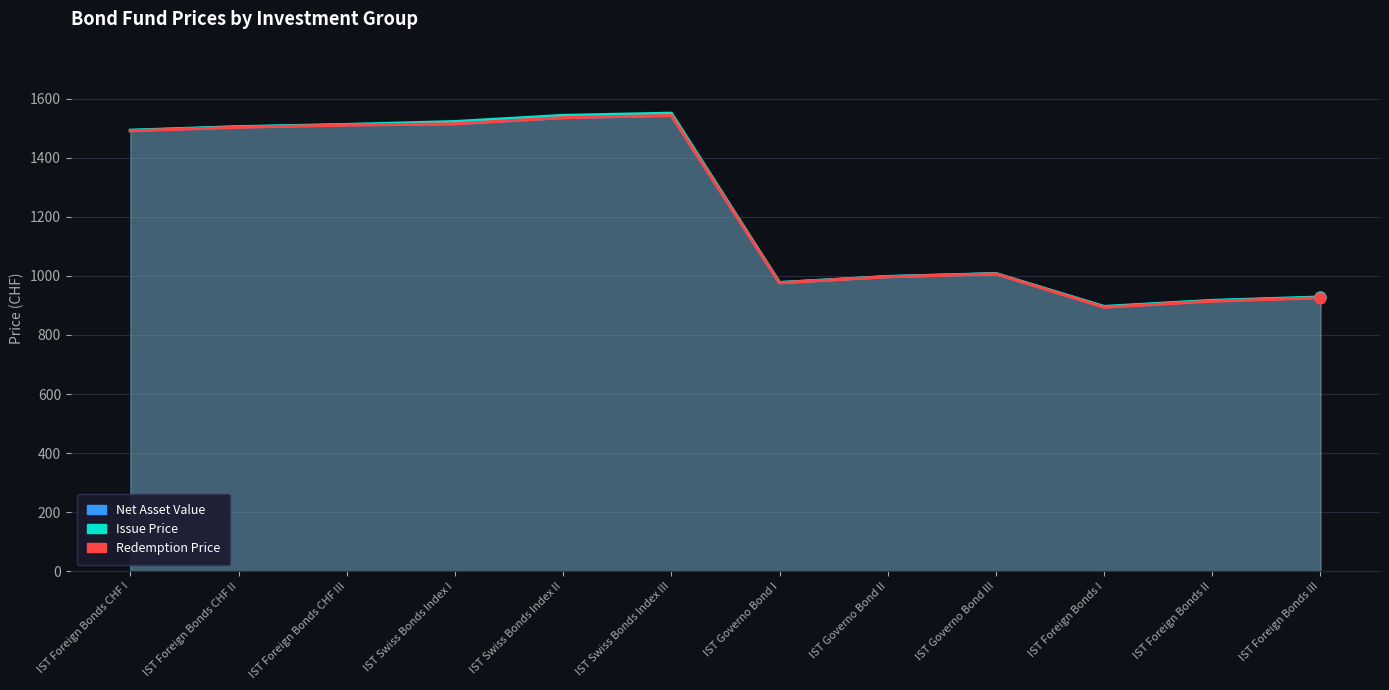

What are all the series names shown in the legend?

Net Asset Value, Issue Price, Redemption Price